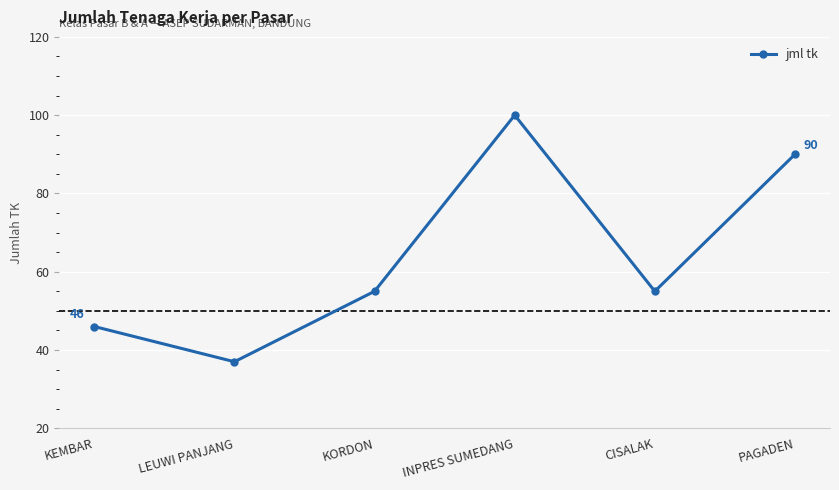

How many interior local valleys (lower than both neighbors) does the data have?

2